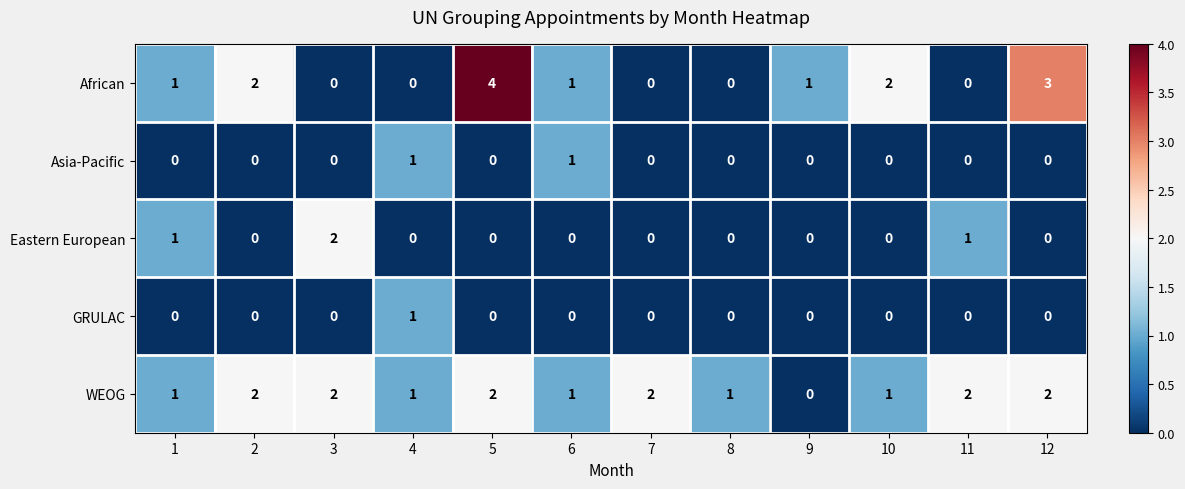

What is the total value across all series at 1?

3